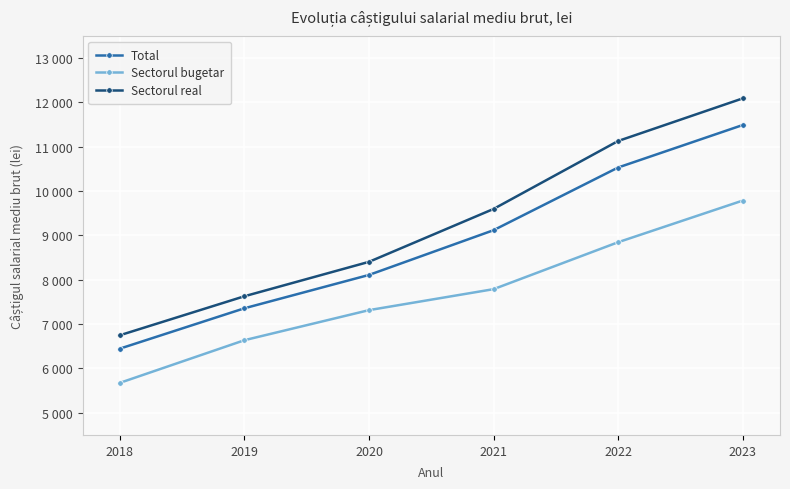

True or false: Total has a value of 2326.6 at 2019.

False